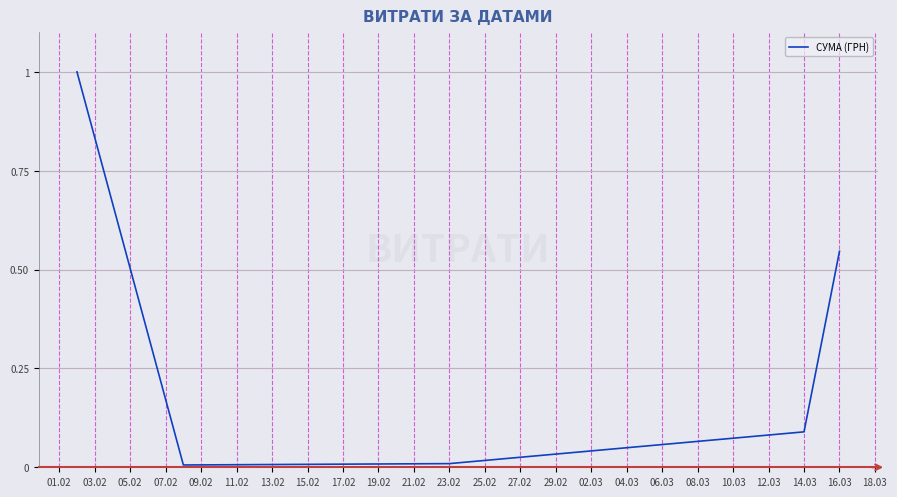

What is the greatest value displayed?

1.0